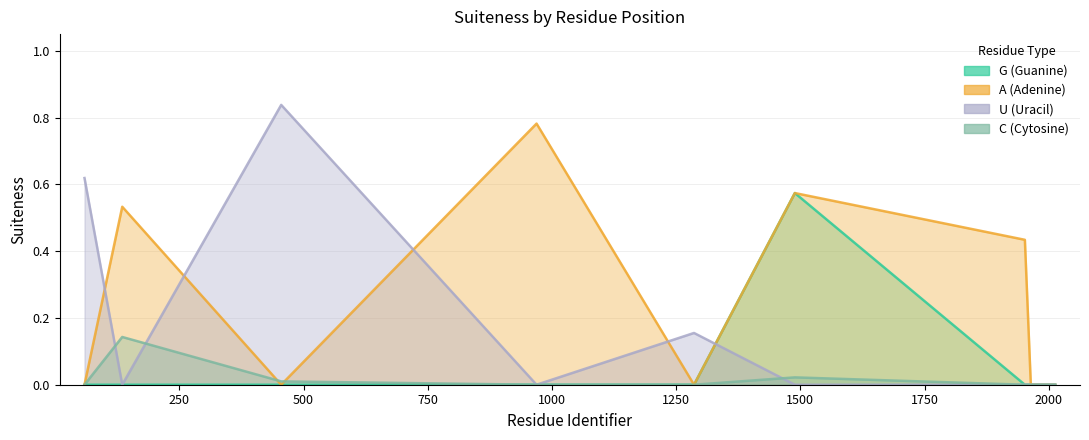

What are all the series names shown in the legend?

G, A, U, C